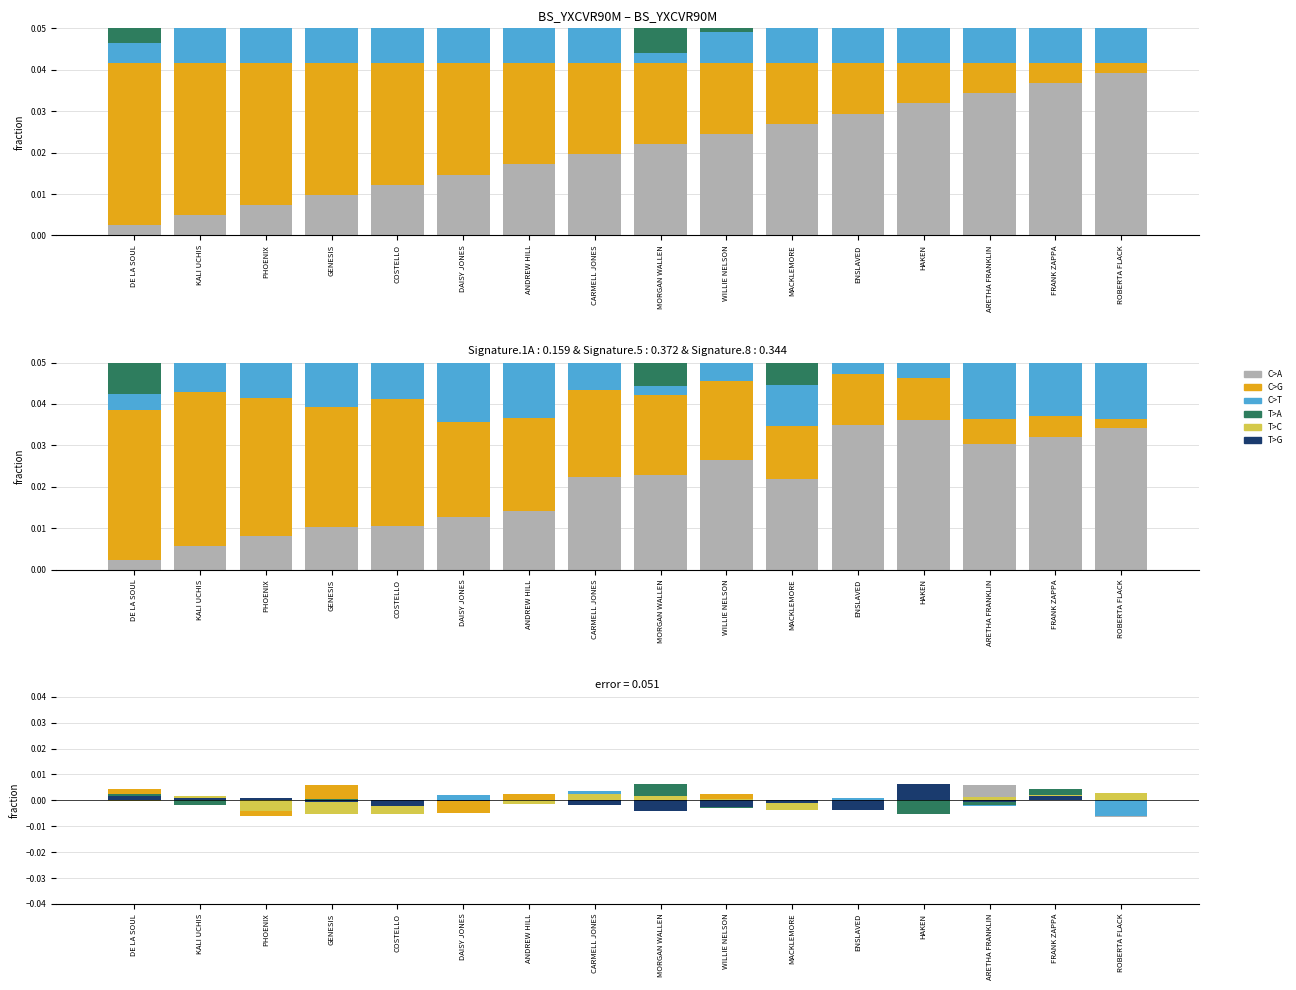

At which category is the sum across all series the highest?

FRANK ZAPPA